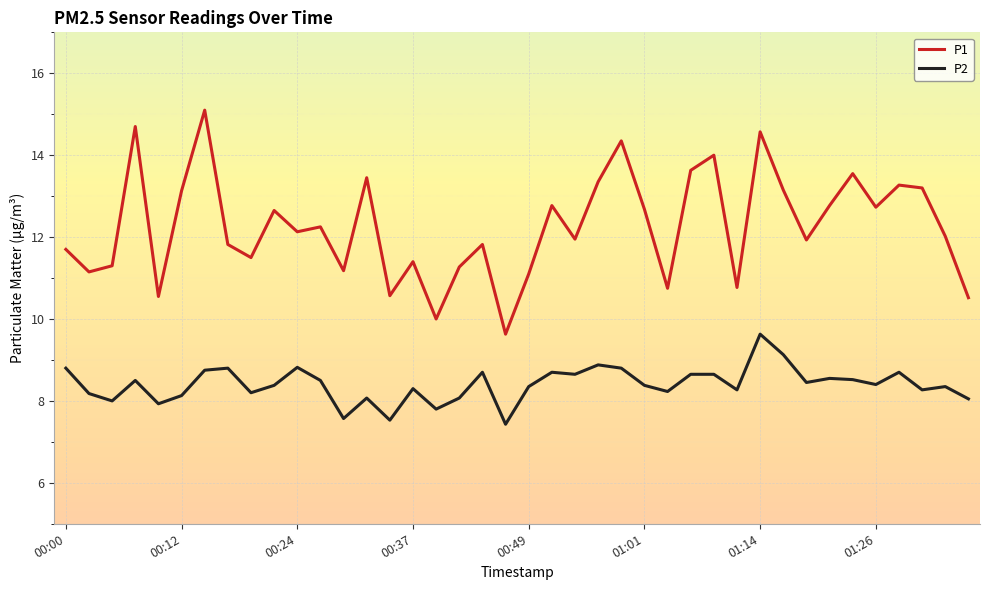

At how many categories does at least one series exceed 13?

13